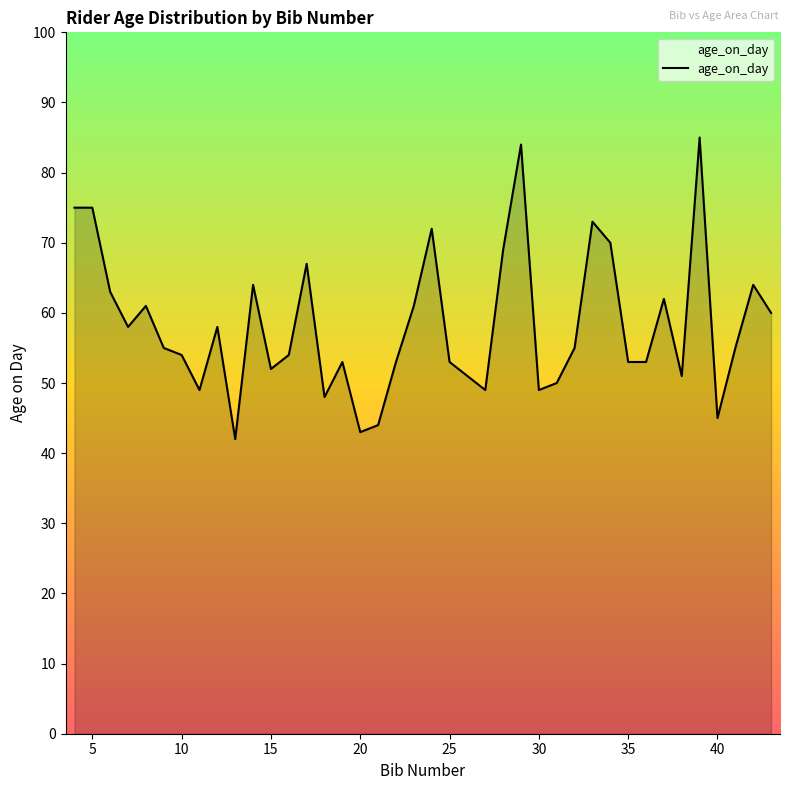

What is the average value?

58